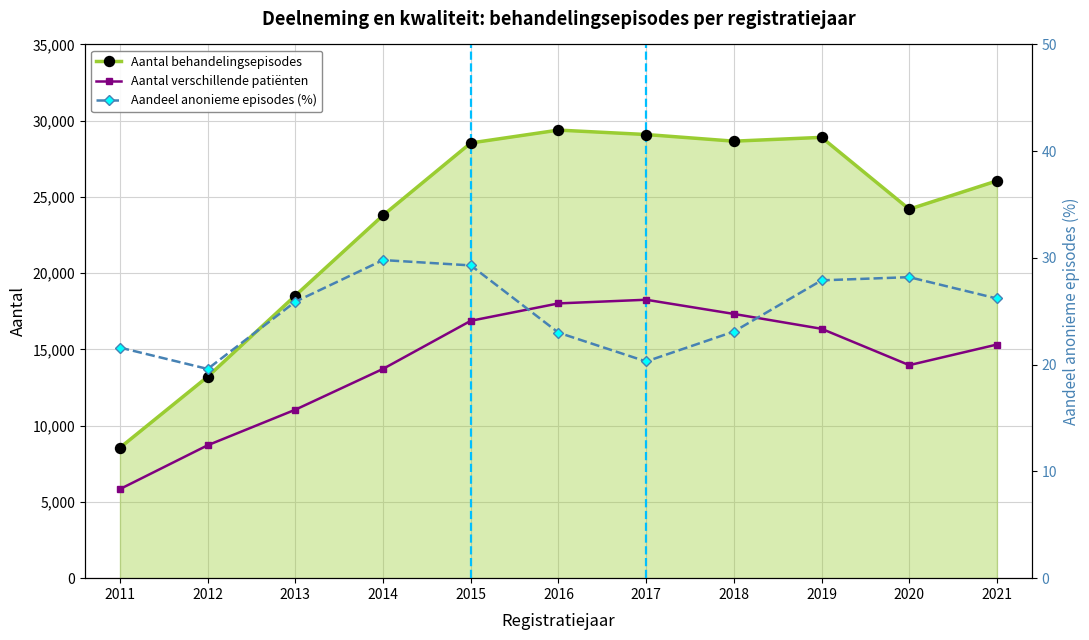

What is the difference between the maximum and minimum values in the Aantal behandelingsepisodes series?

20829